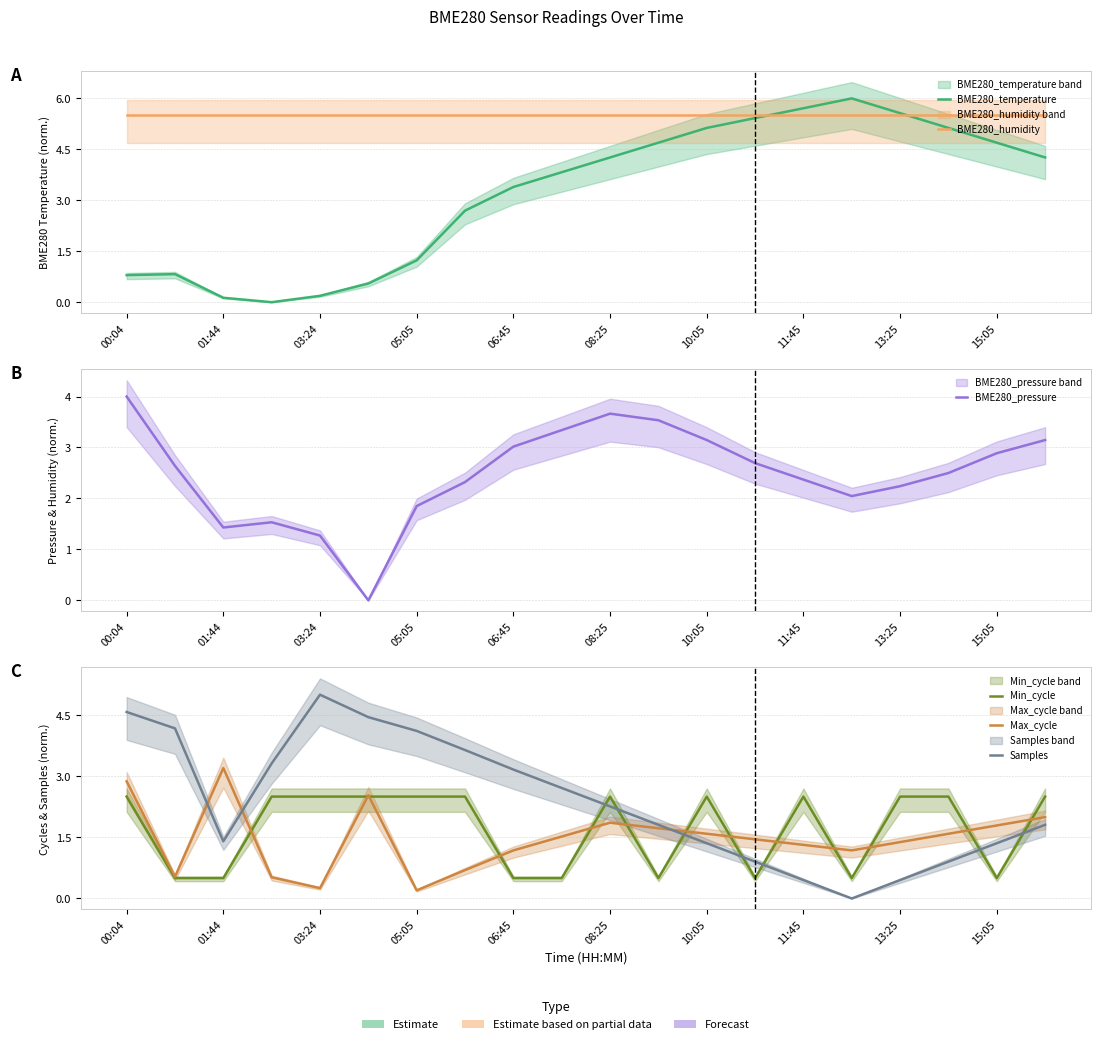

What is the maximum value shown in the chart?

6.0